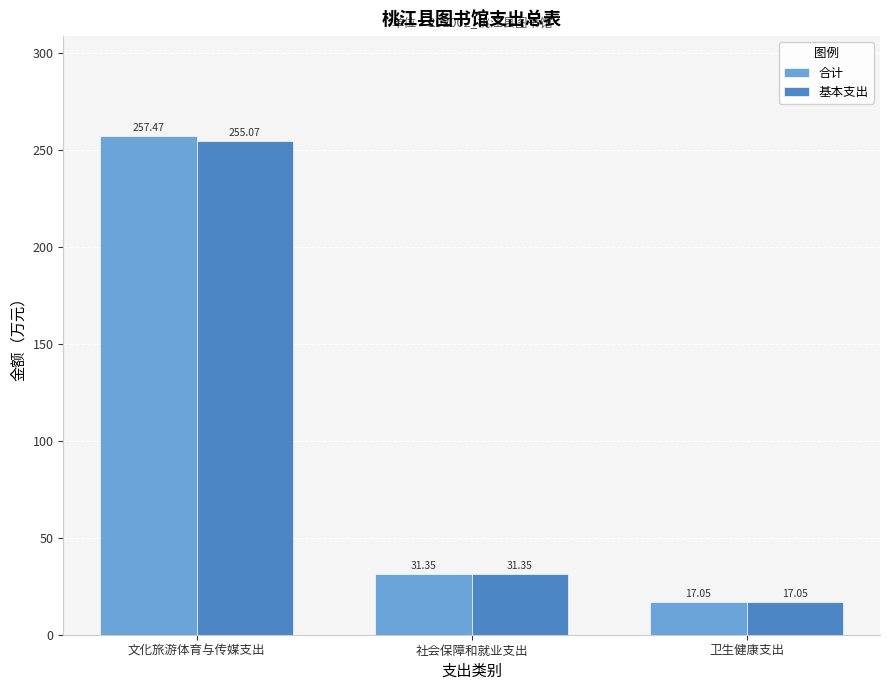

Rank the series by their average value, from lowest to highest.

基本支出, 合计